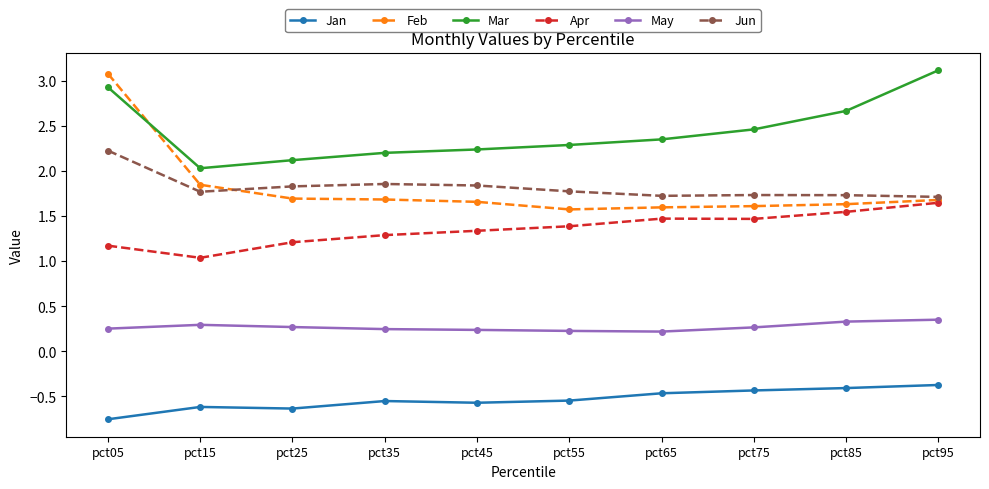

True or false: Jan and Mar intersect in this chart.

False